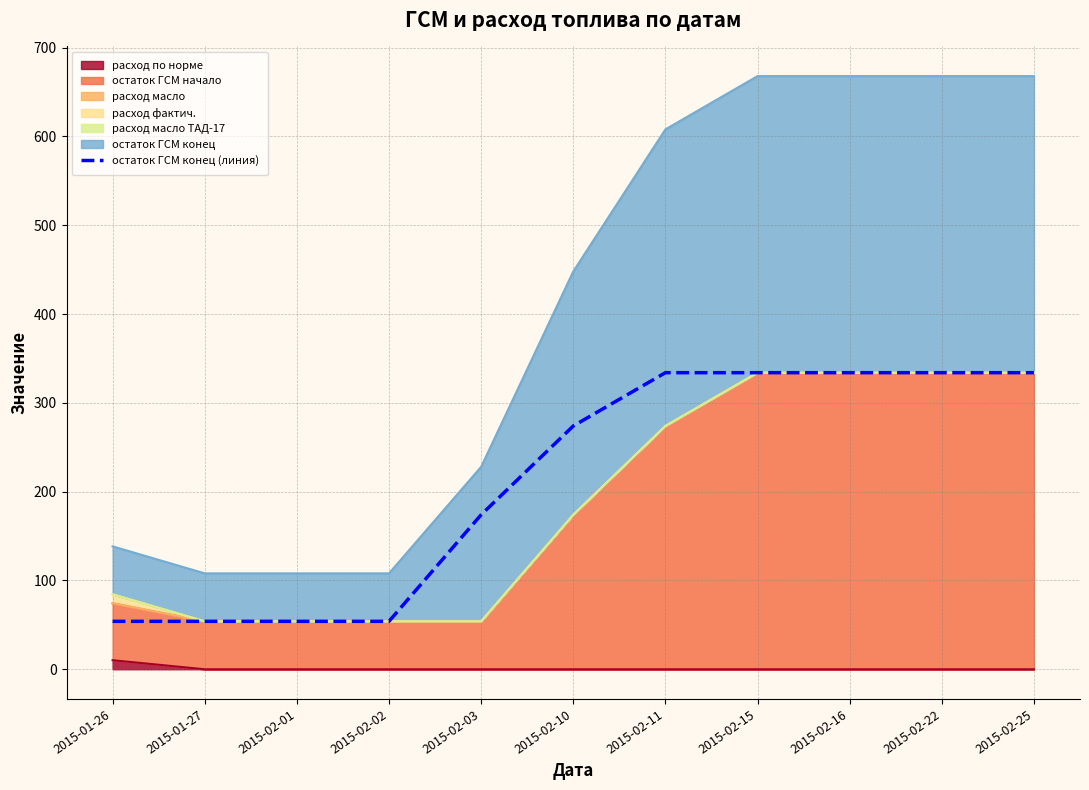

What is the label of the 8th point from the left?

2015-02-15